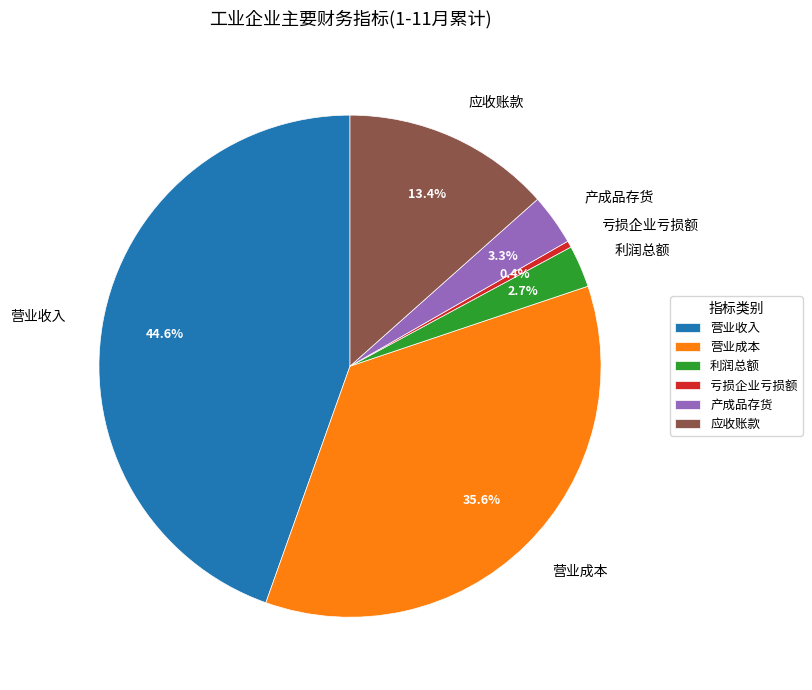

Approximately how many times larger is the value at 应收账款 compared to 利润总额?

5.0